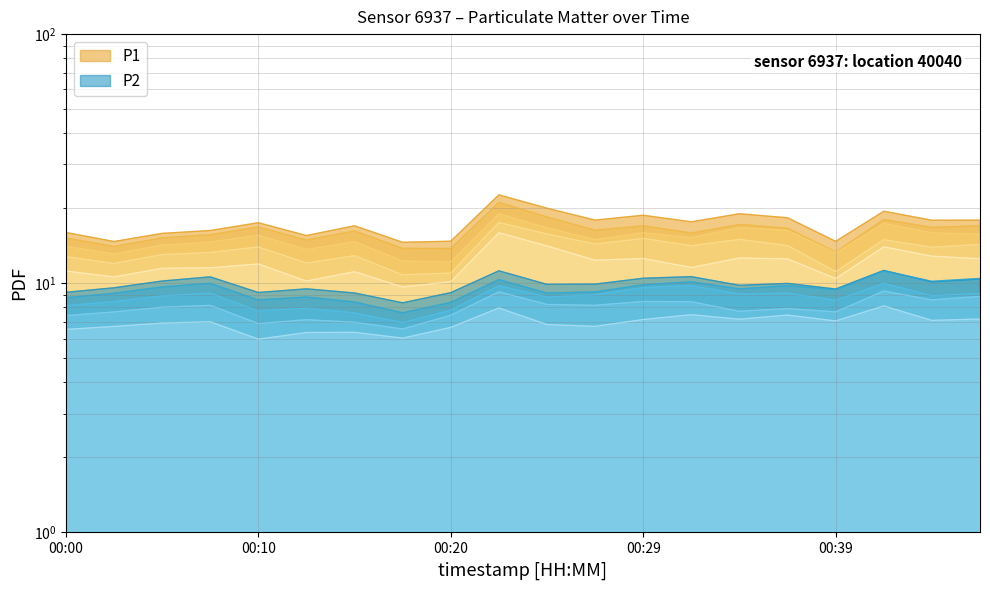

Which category has the highest value across all series?

00:22